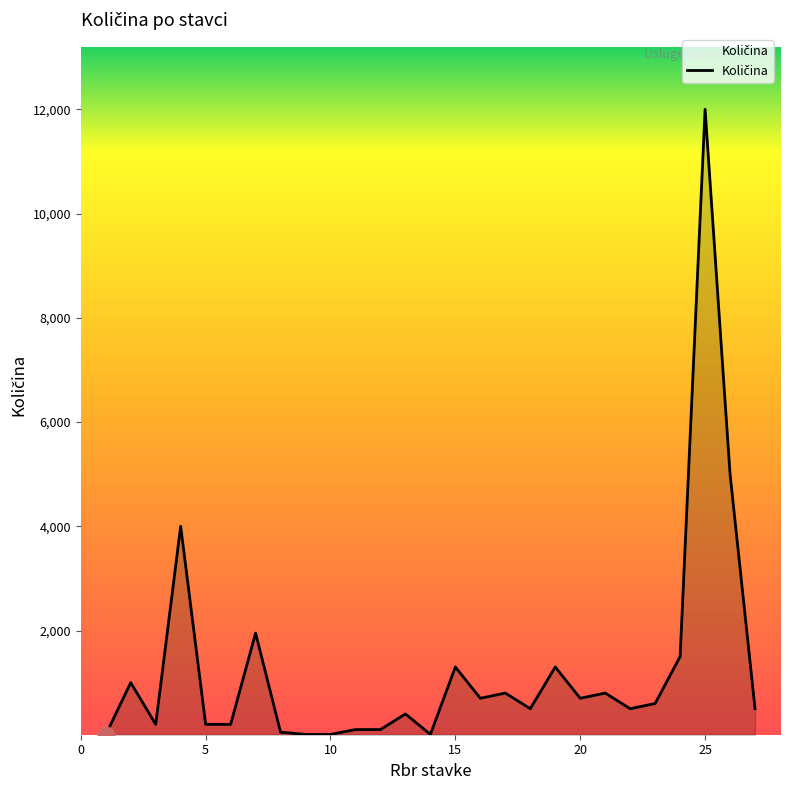

What is the difference between the maximum and minimum values?

11999